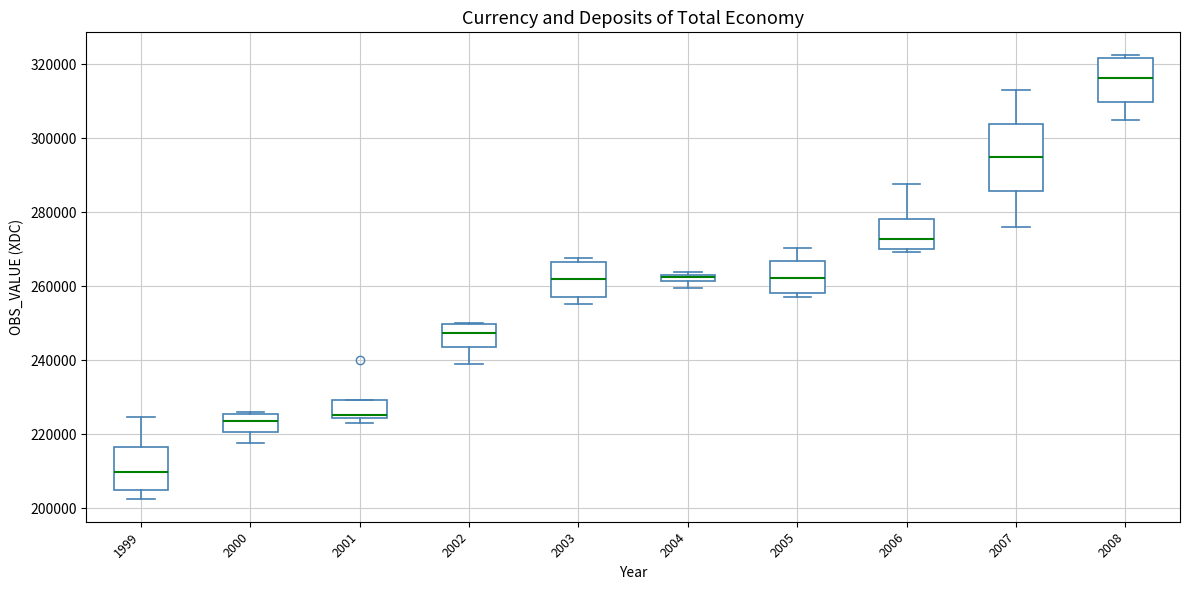

Where is the upper edge of the box at x = 2002 on the y-axis? The values are not printed on the chart, so give them approximately, as read against the axis.

250000